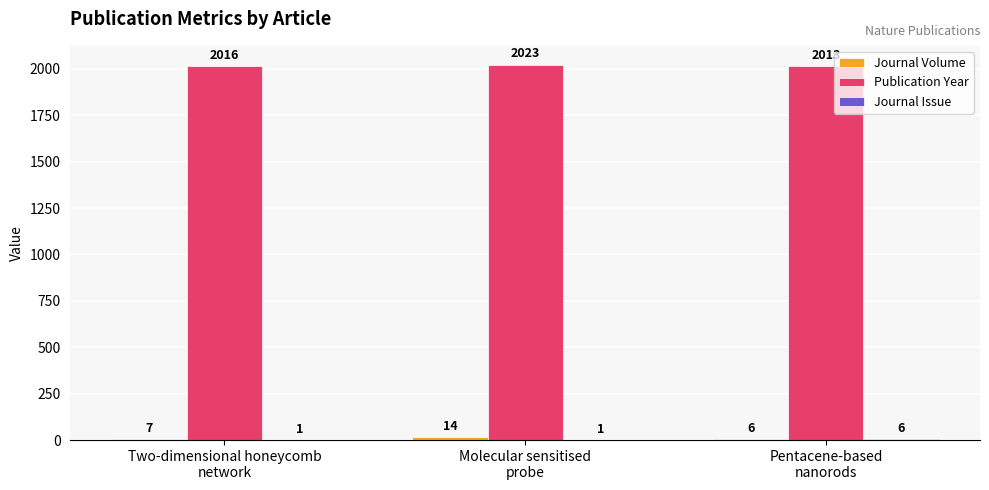

Which series has the largest total across all categories?

Publication Year